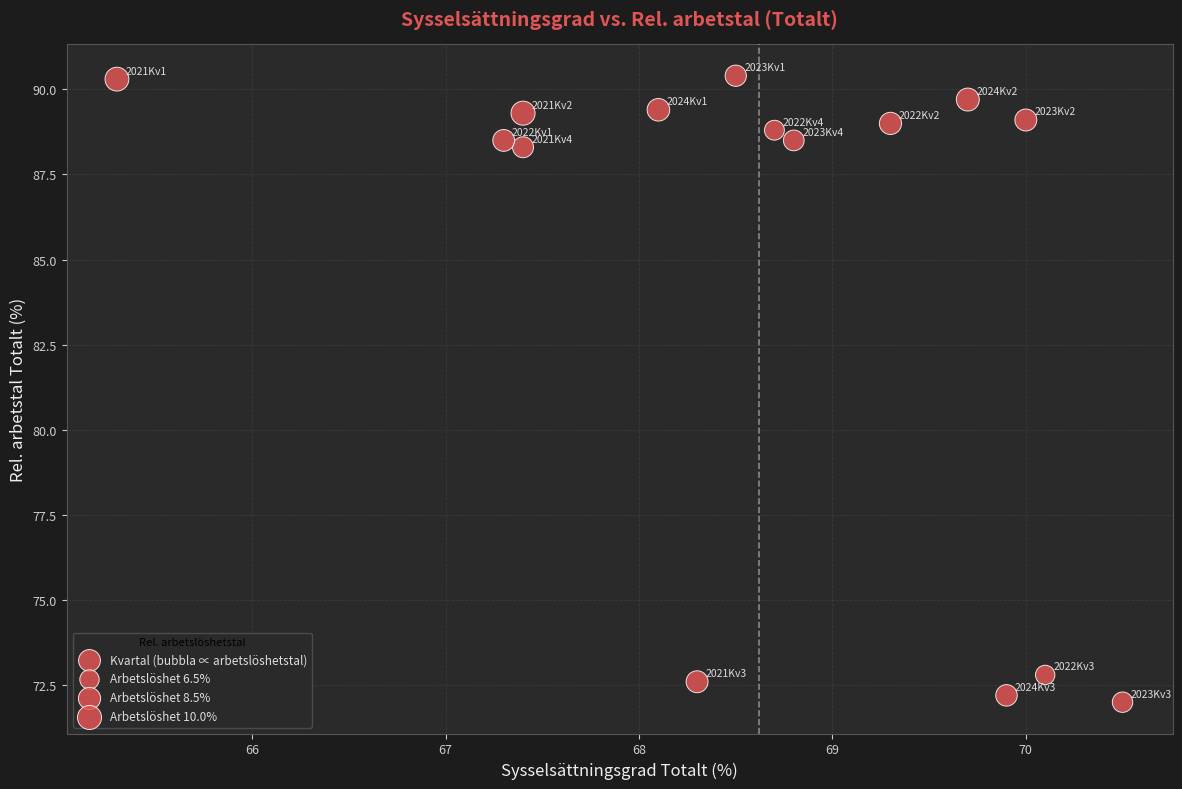

What is the range of Y values (max minus min)?

18.4